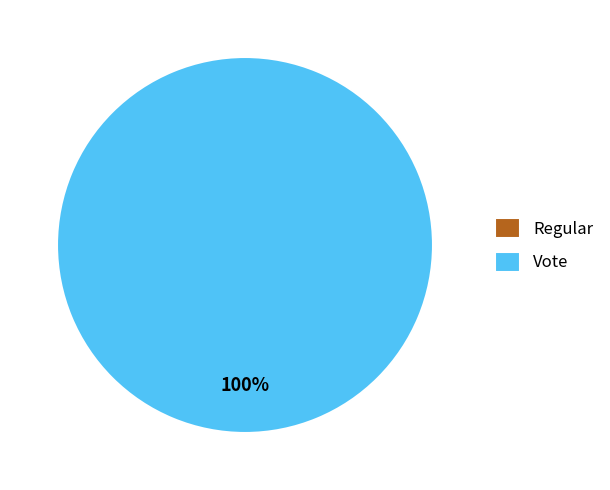

To the nearest percent, what is the combined percentage of Regular and Vote?

100%